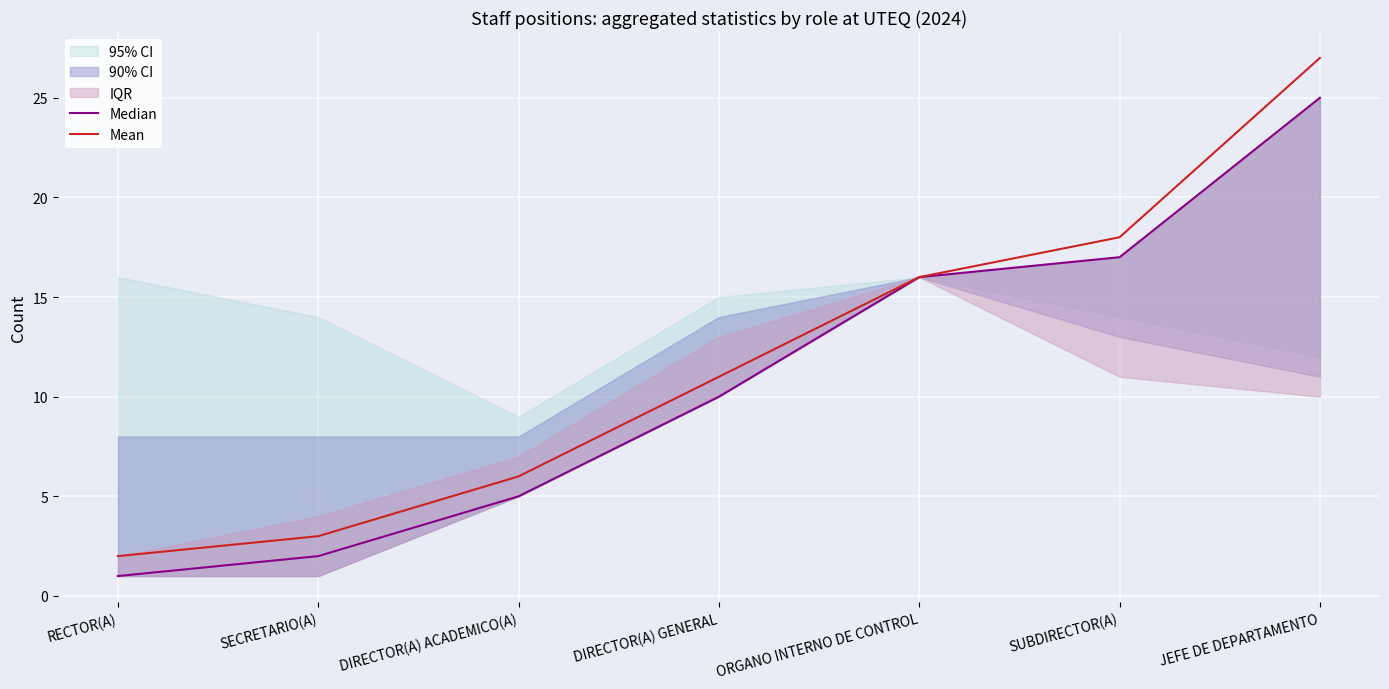

Reading right to left, extract all data points from this chart.

Median: 25	17	16	10	5	2	1
Mean: 27	18	16	11	6	3	2